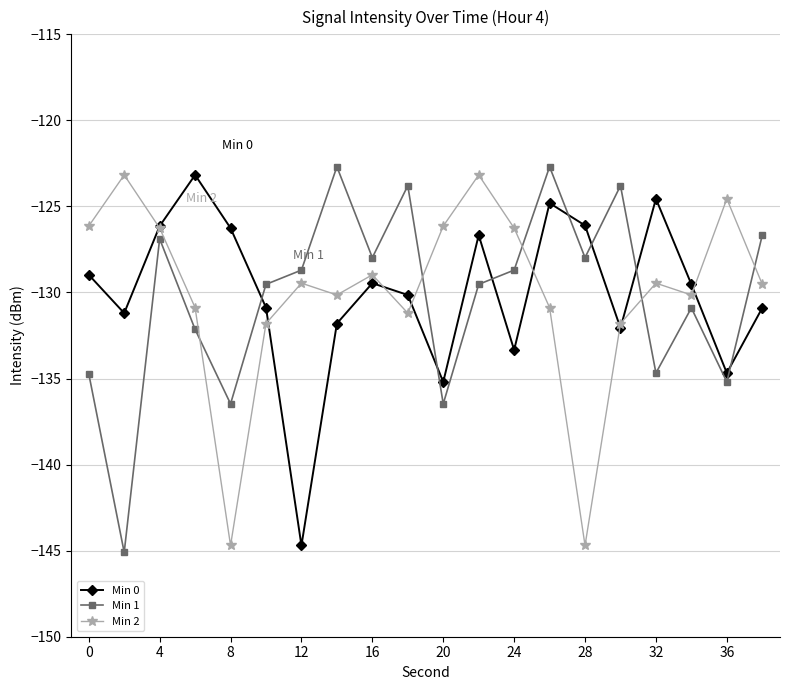

True or false: Min 1 and Min 0 intersect in this chart.

True